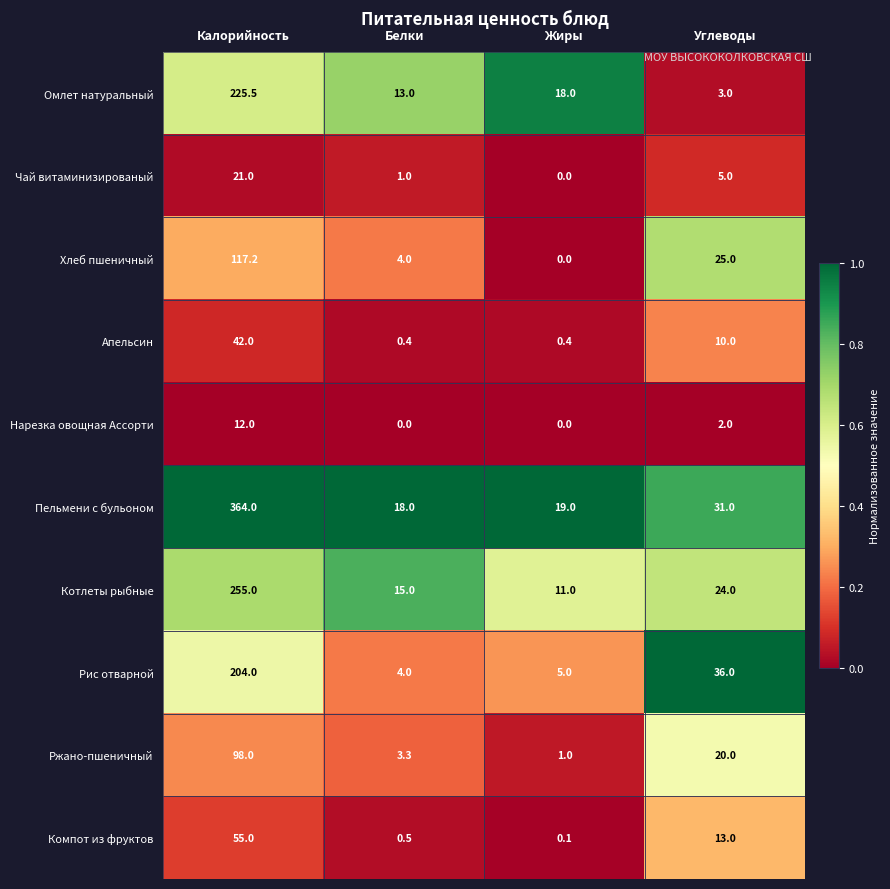

Which series has the largest range (max minus min)?

Пельмени с бульоном